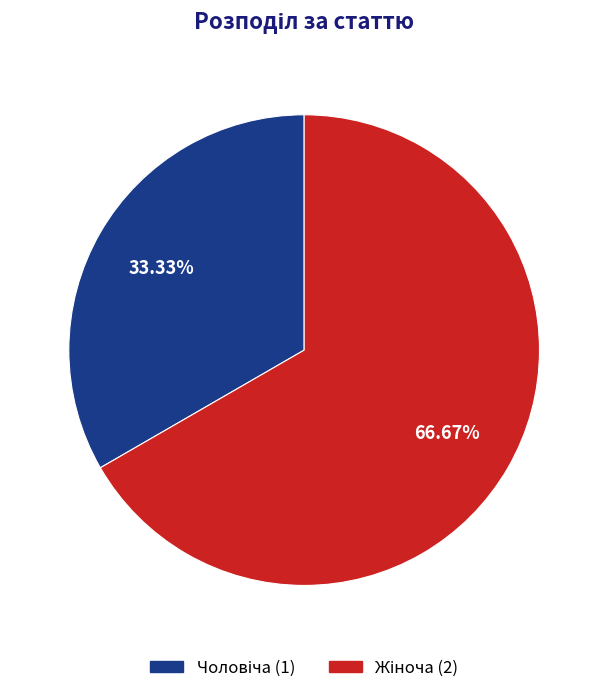

Is there any slice that represents more than half of the pie?

Yes